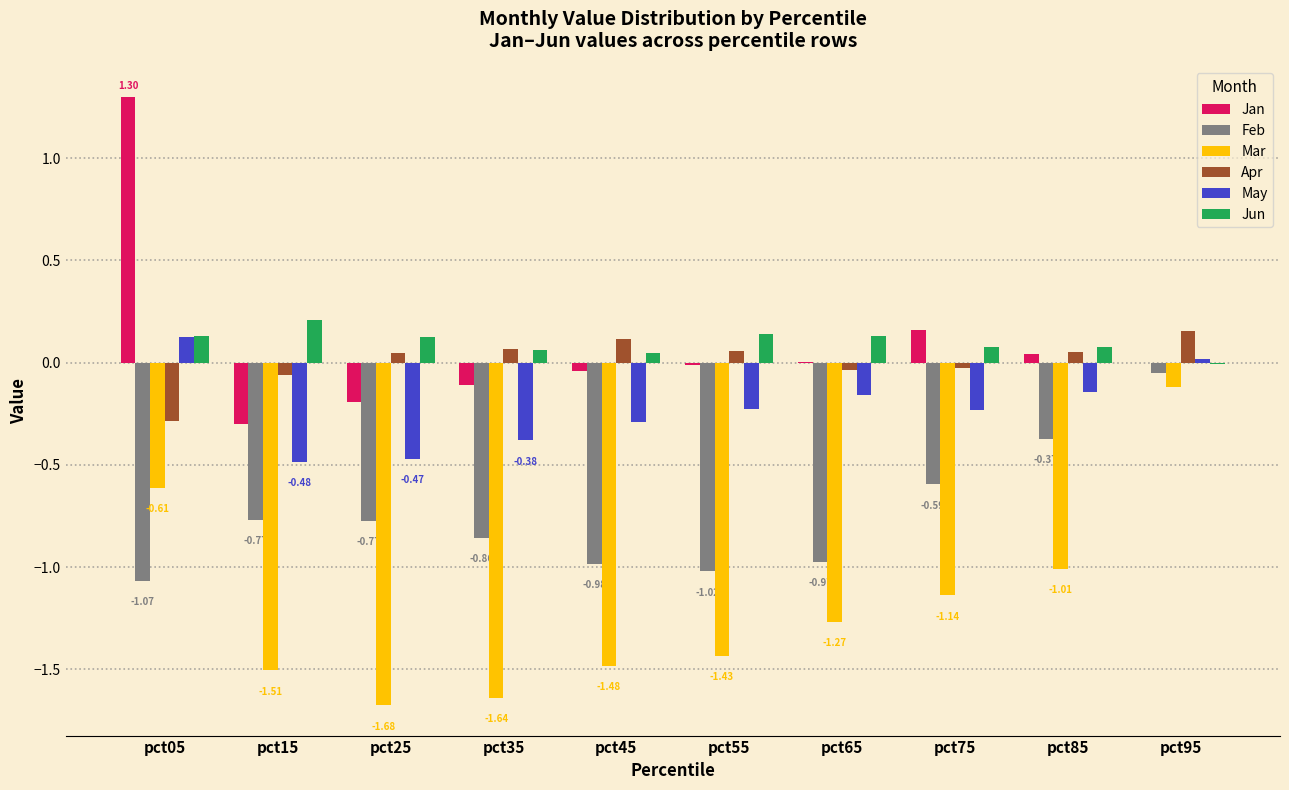

Is the value of May at pct15 greater than the value of Apr at pct75?

No